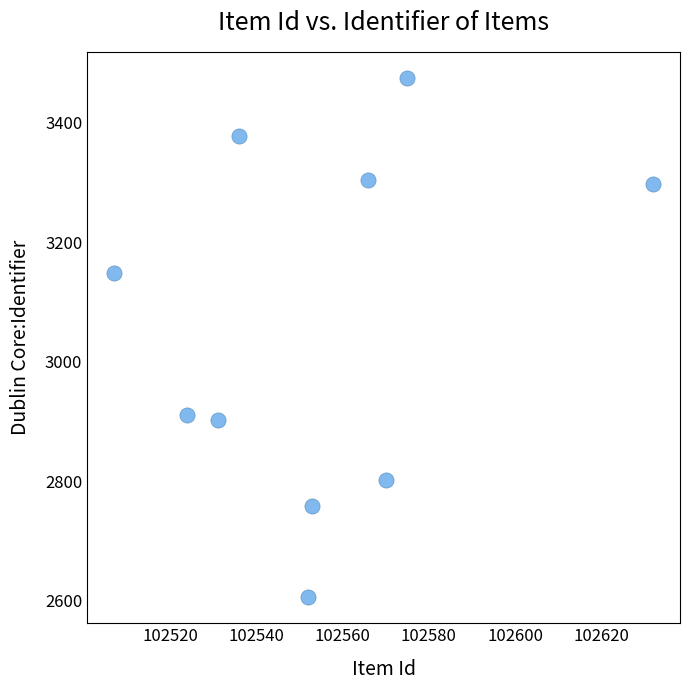

What is the average Y value?

3058